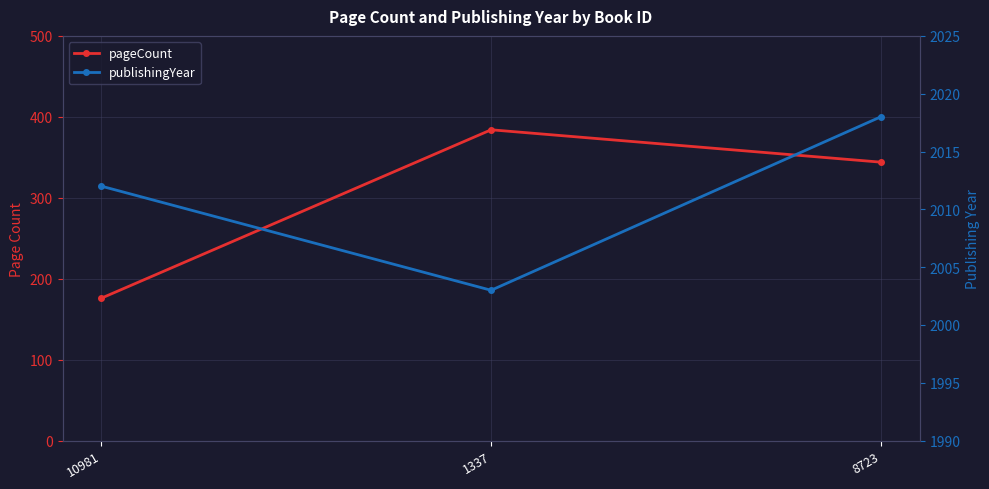

At 1337, list the series in order from smallest to largest.

pageCount, publishingYear